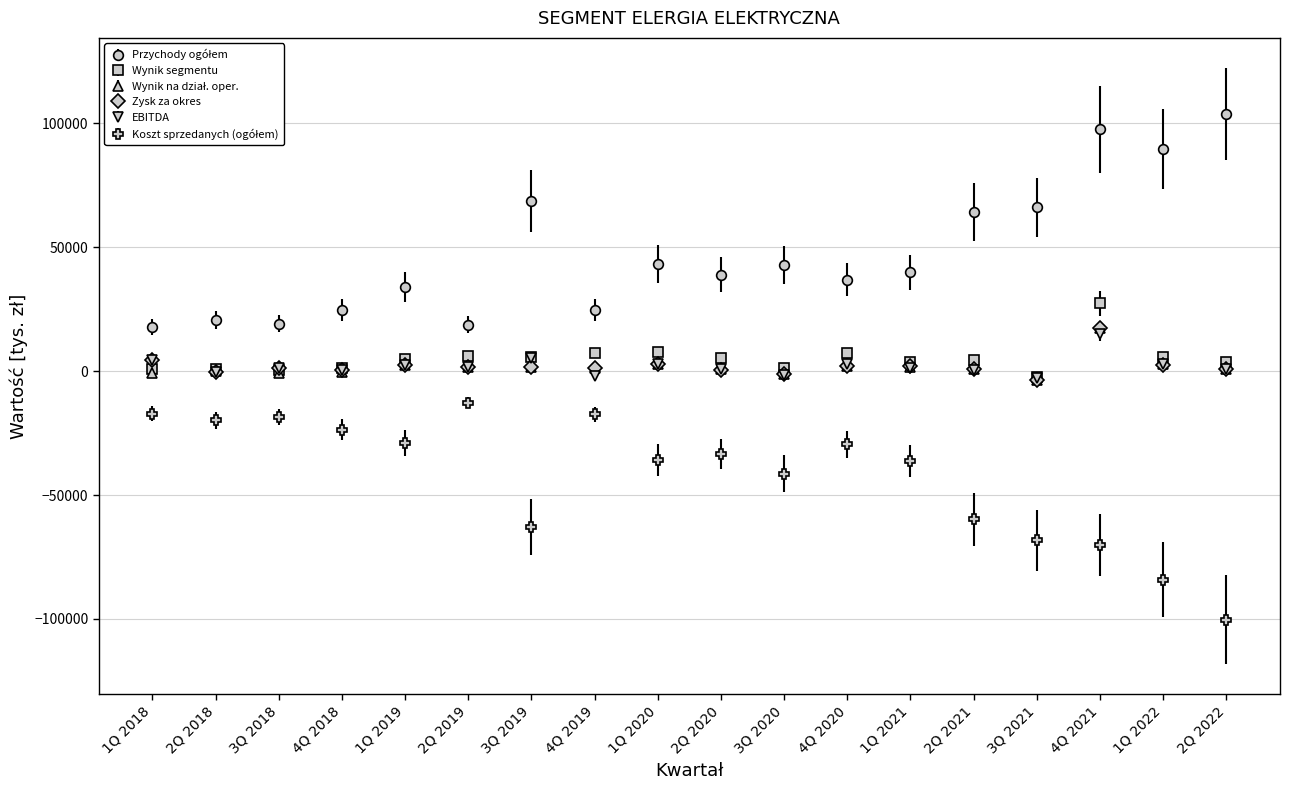

At which category is the sum across all series the highest?

4Q 2021